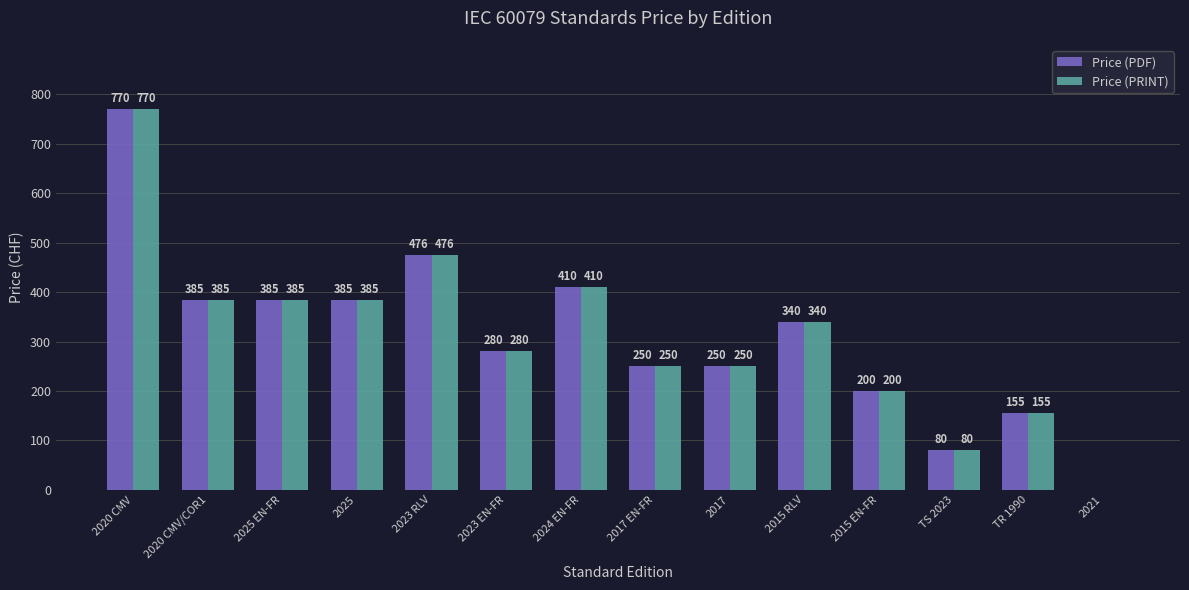

Is it true that Price (PDF) equals 385 at 2025?

True